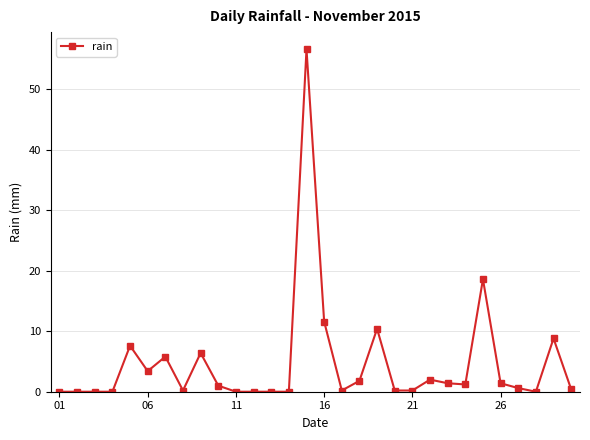

What is the value of the 6th point from the left?

3.4